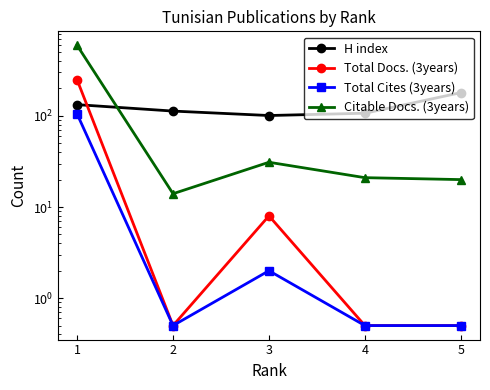

At how many categories does at least one series exceed 156?

2